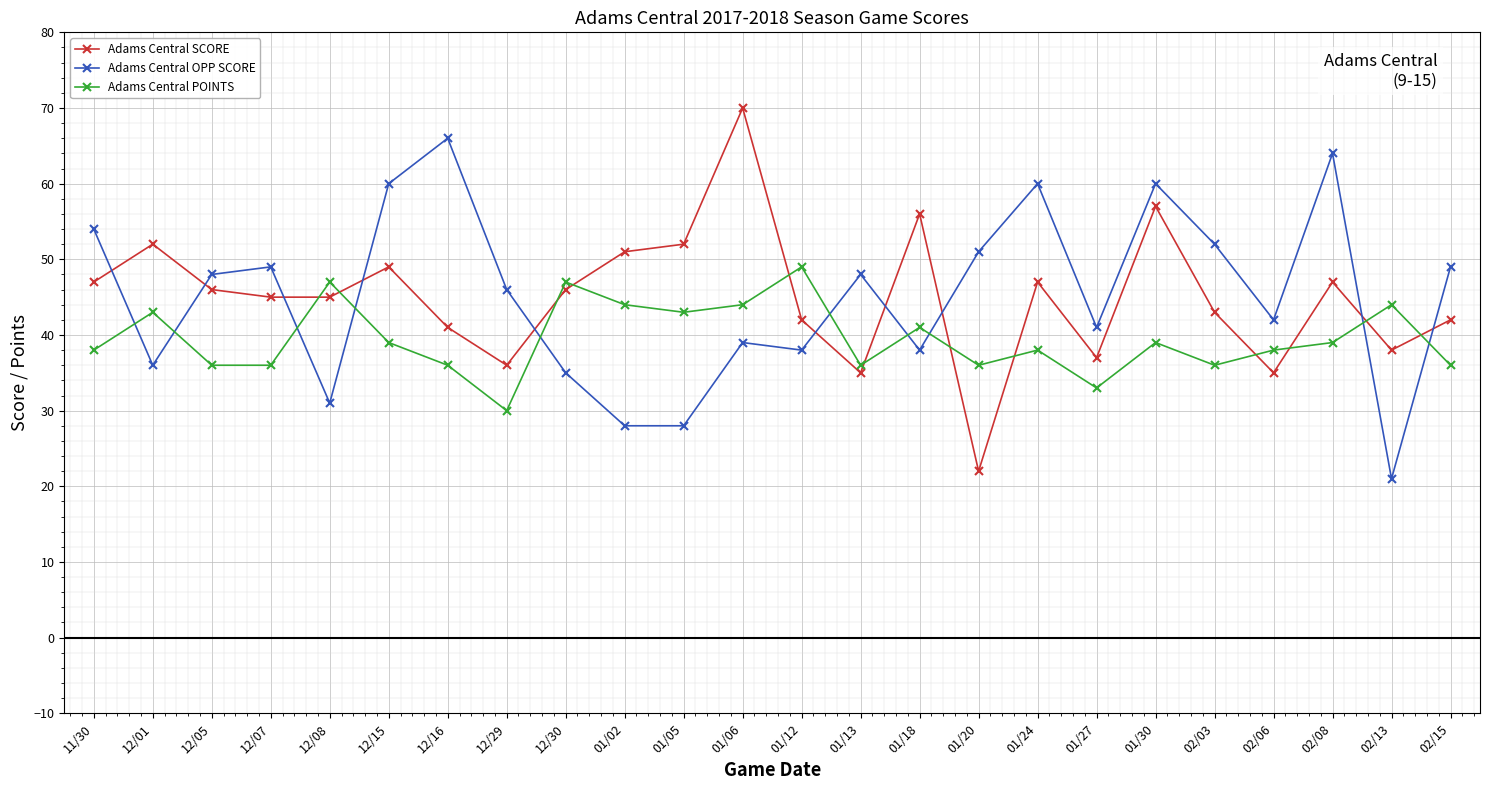

What is the difference between the second highest and minimum values in the Adams Central SCORE series?

35